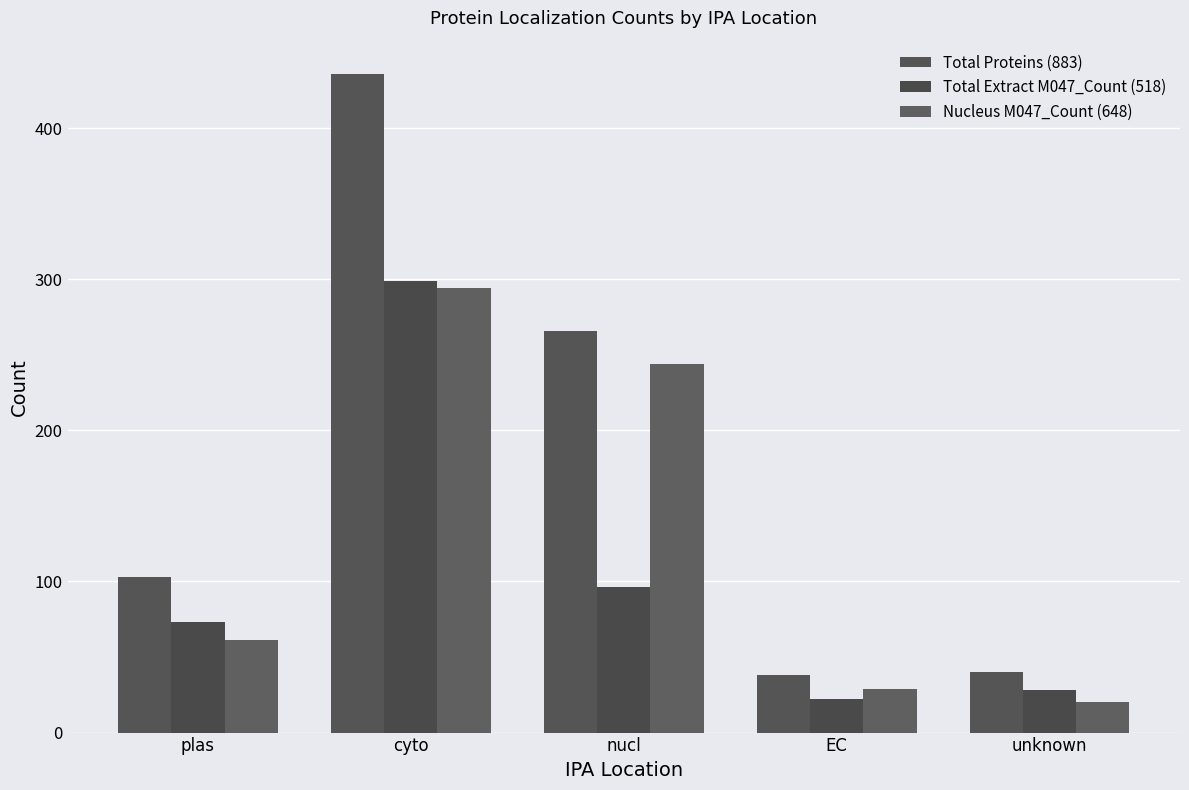

Which has a higher value, EC or unknown?

unknown